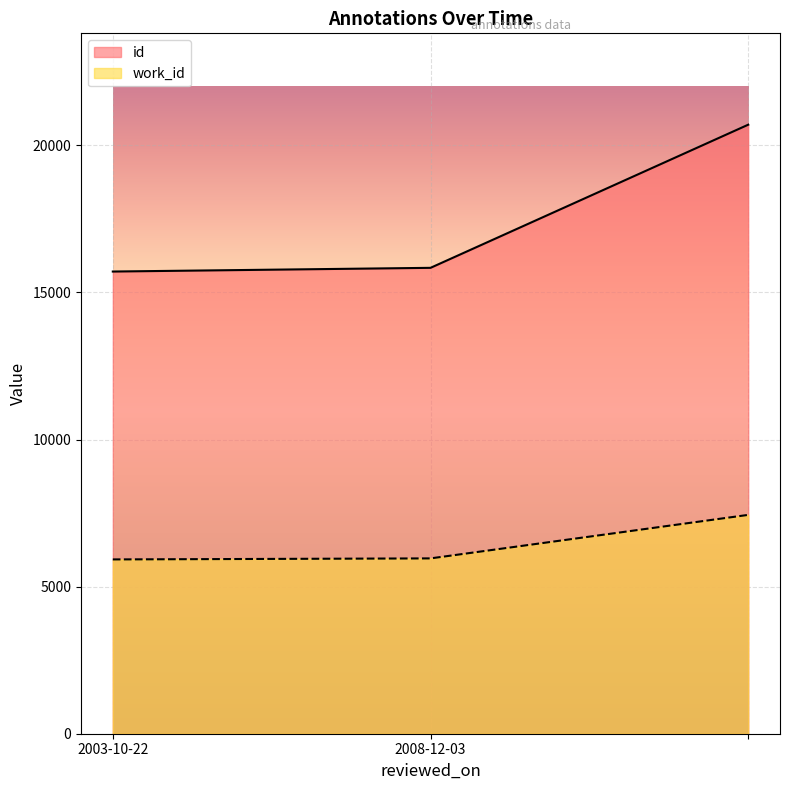

The id series shows 20703 at . True or false?

True